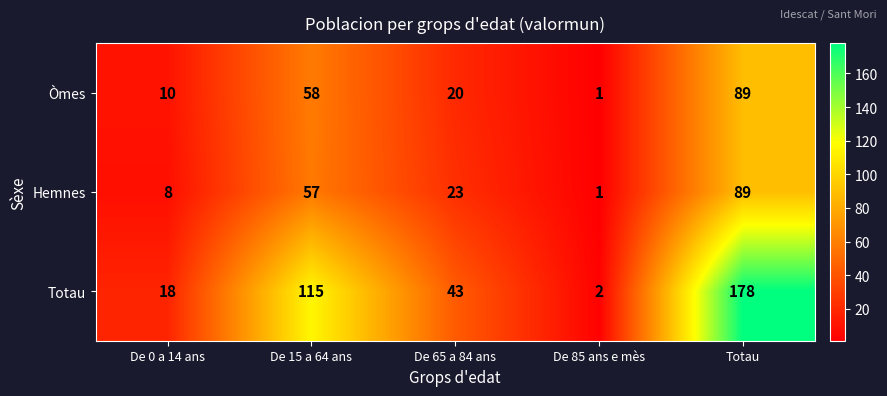

Reading left to right, extract all data points from this chart.

Òmes: De 0 a 14 ans=10	De 15 a 64 ans=58	De 65 a 84 ans=20	De 85 ans e mès=1	Totau=89
Hemnes: De 0 a 14 ans=8	De 15 a 64 ans=57	De 65 a 84 ans=23	De 85 ans e mès=1	Totau=89
Totau: De 0 a 14 ans=18	De 15 a 64 ans=115	De 65 a 84 ans=43	De 85 ans e mès=2	Totau=178